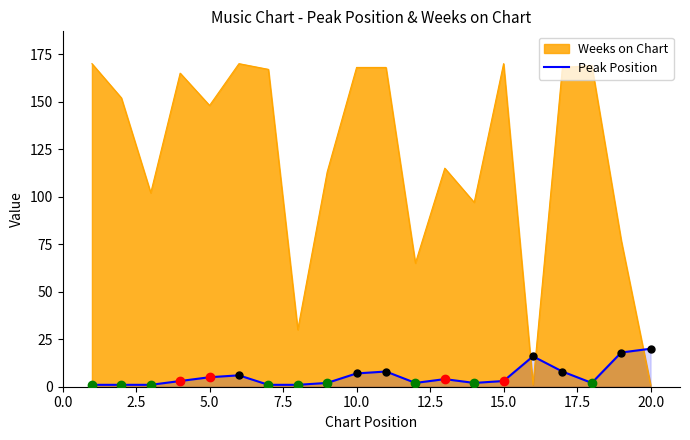

Count the number of categories in the chart.

20